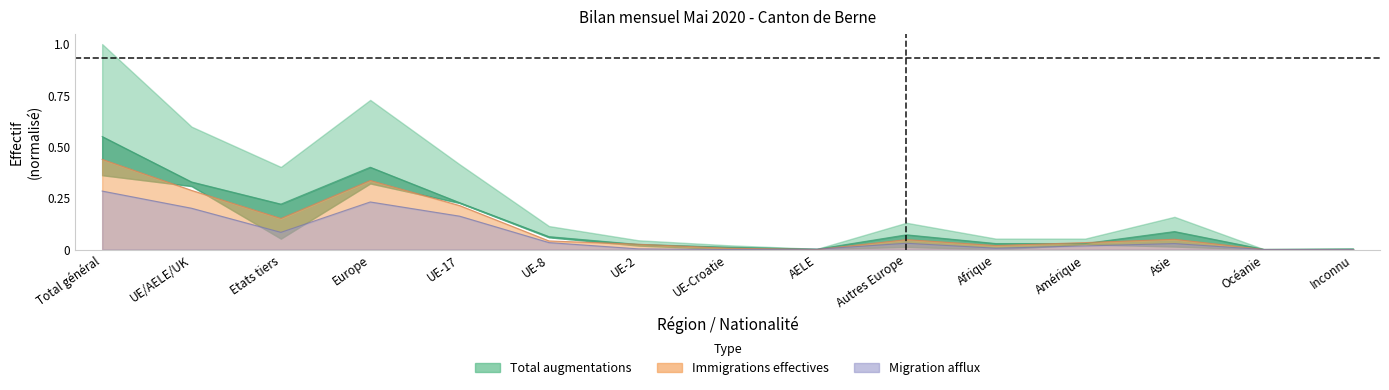

Where do Total diminutions and Migration afflux first cross each other?

UE-Croatie and AELE